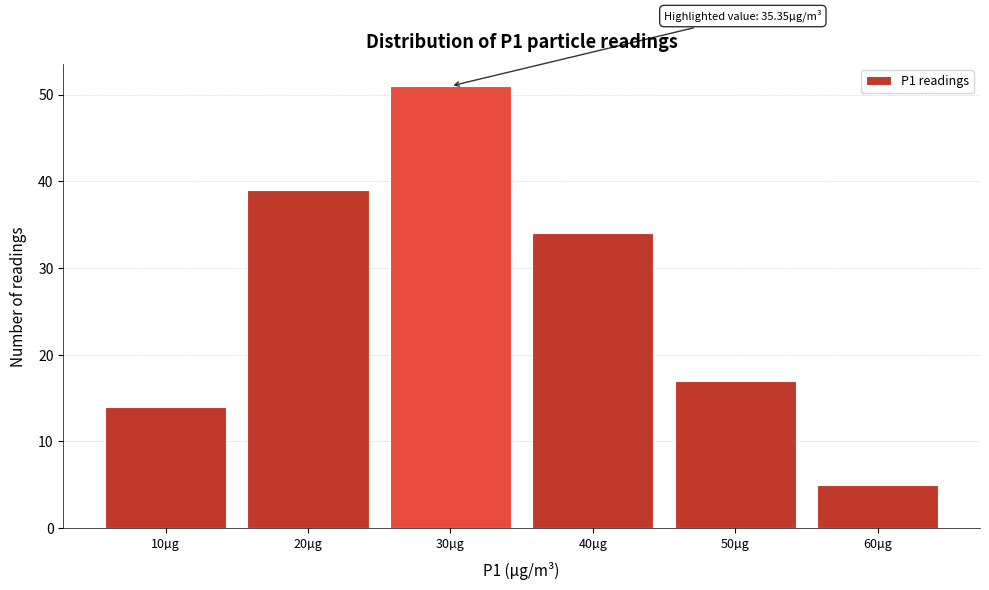

Reading left to right, list all the values displayed in this chart.

10µg=14	20µg=39	30µg=51	40µg=34	50µg=17	60µg=5